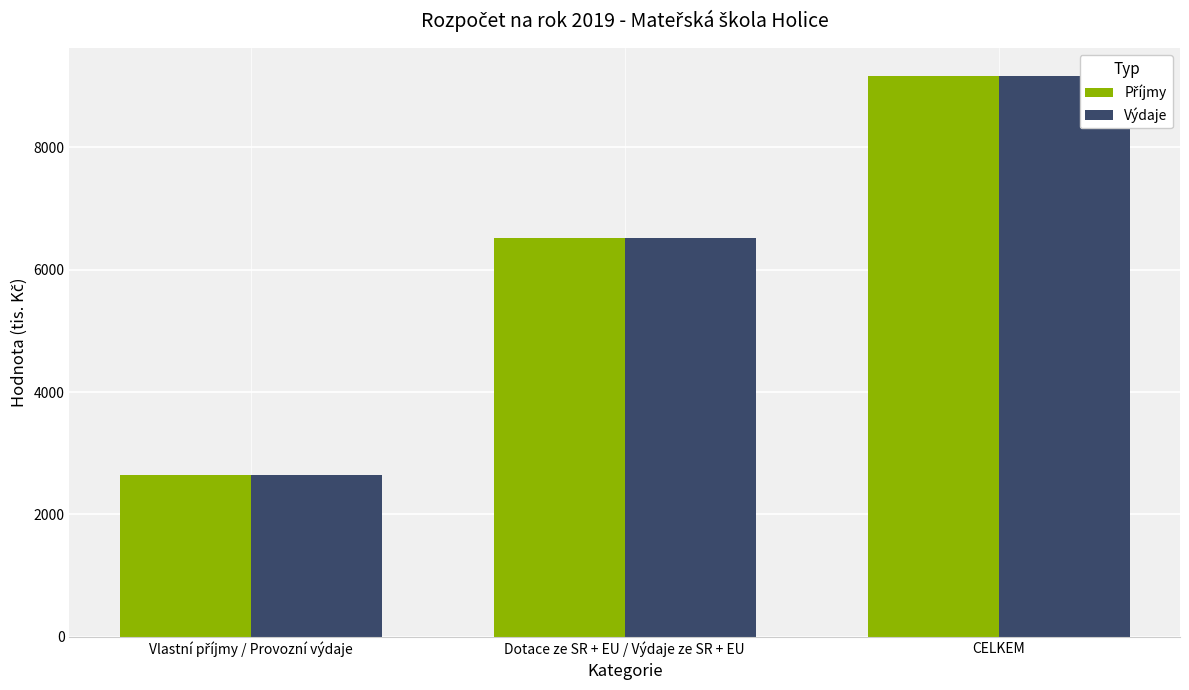

Which label corresponds to the largest value in the chart?

CELKEM